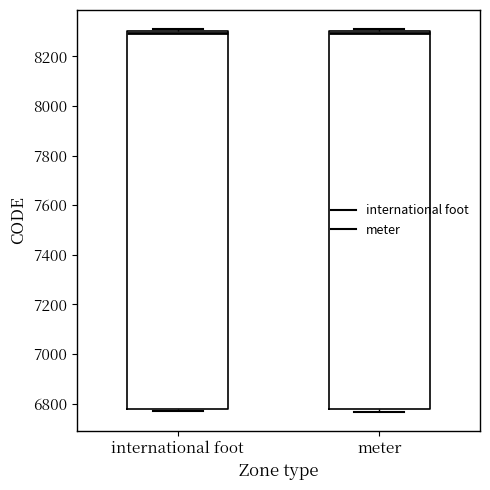

Reading left to right, transcribe this box plot: for each box, give where its median line is, the range the box spans, and where its two whiskers end, as read against the y-axis. The values are not printed on the chart, so give them approximately, as read against the axis.

international foot: median 8300 (just below the box's upper edge), box 6780 to 8300, whiskers 6760 to 8320
meter: median 8300 (just below the box's upper edge), box 6780 to 8300, whiskers 6760 to 8300 (just above the box's upper edge)